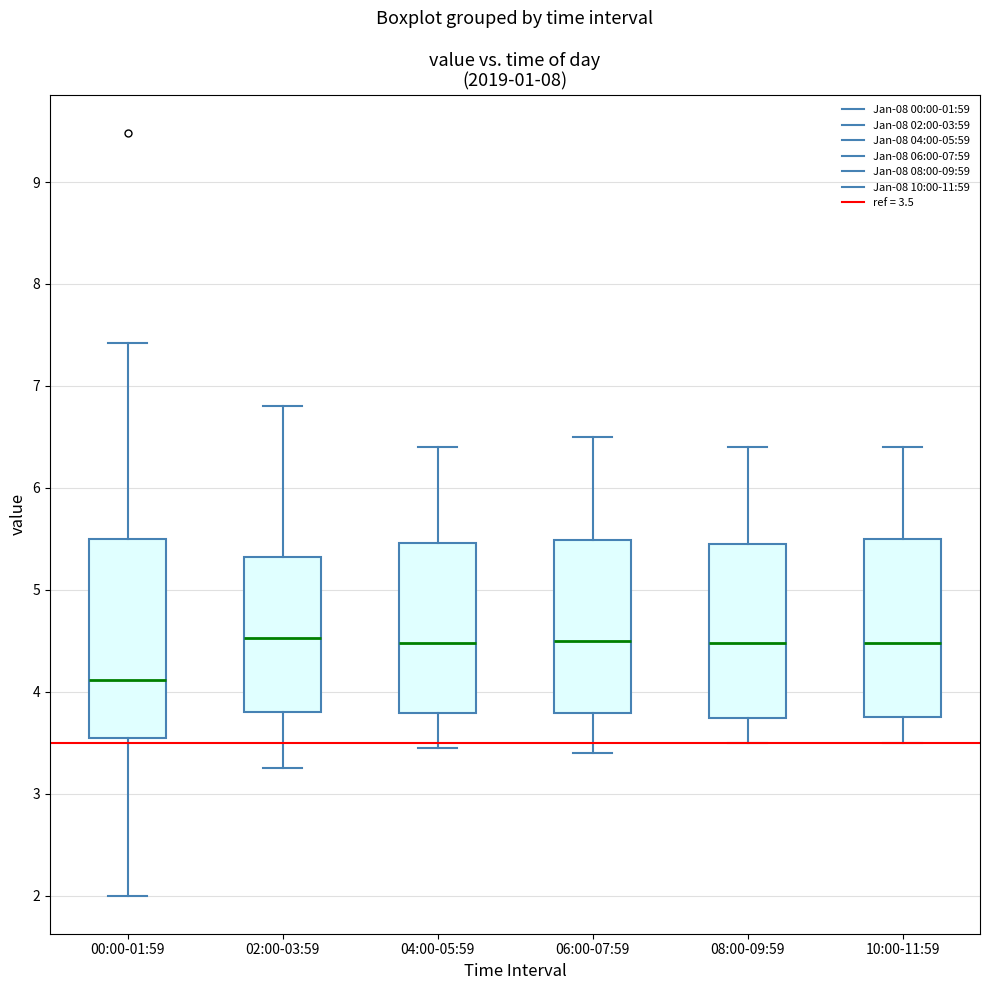

Where does the median line of the box for 02:00-03:59 sit on the y-axis? The values are not printed on the chart, so give them approximately, as read against the axis.

4.5